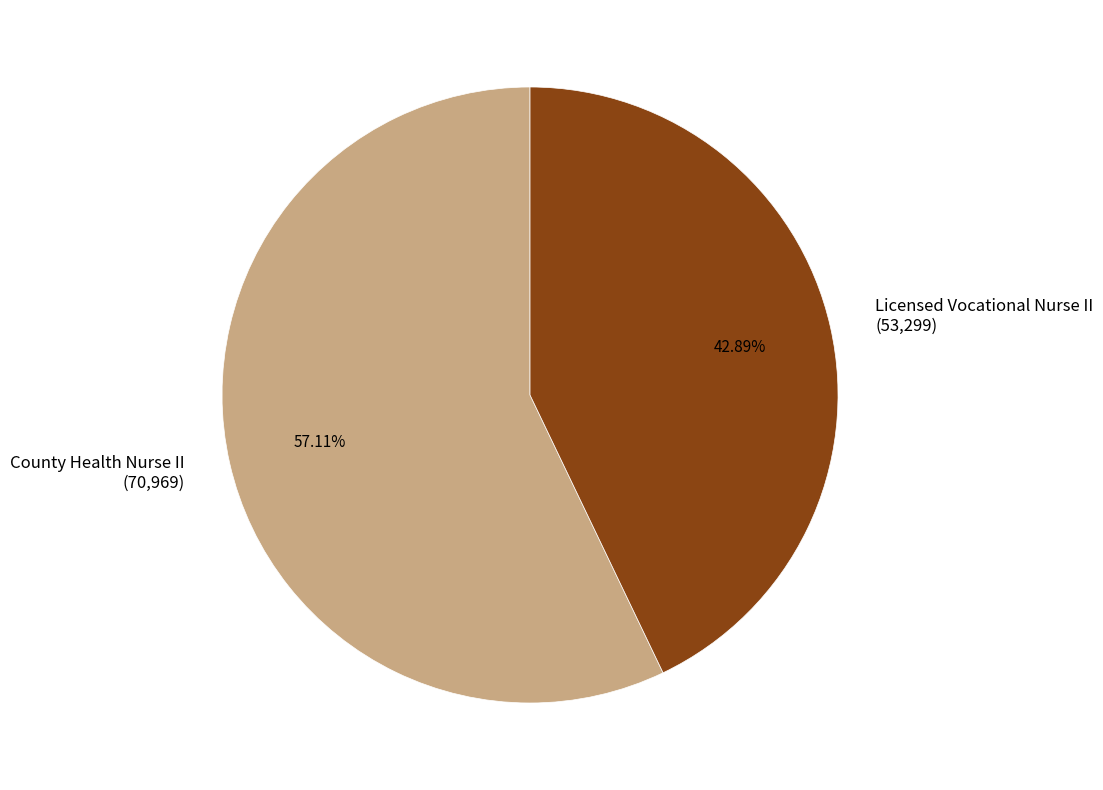

Is there a majority slice in this chart?

Yes